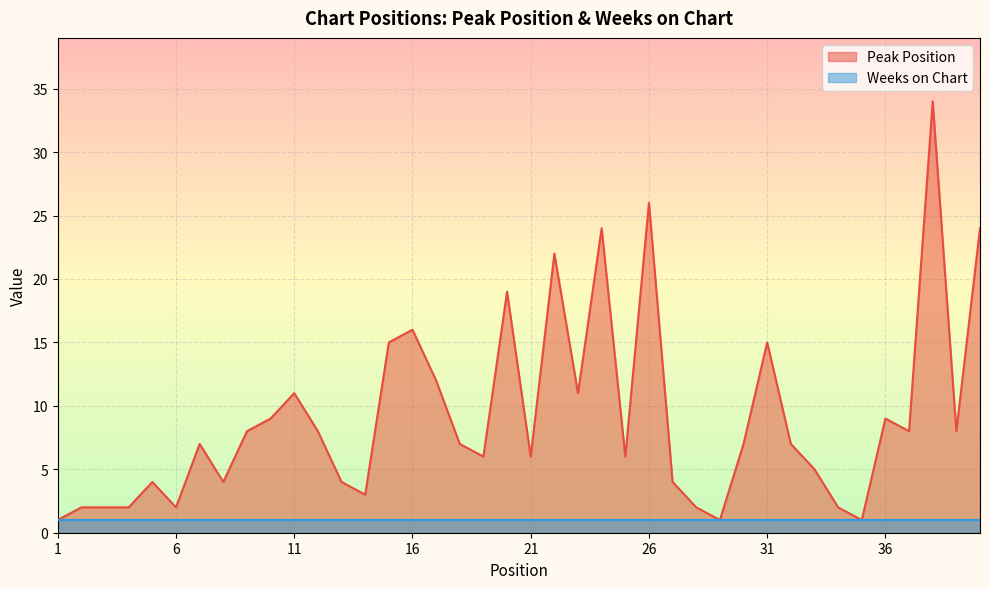

The chart shows a value of 4 at 13. True or false?

True